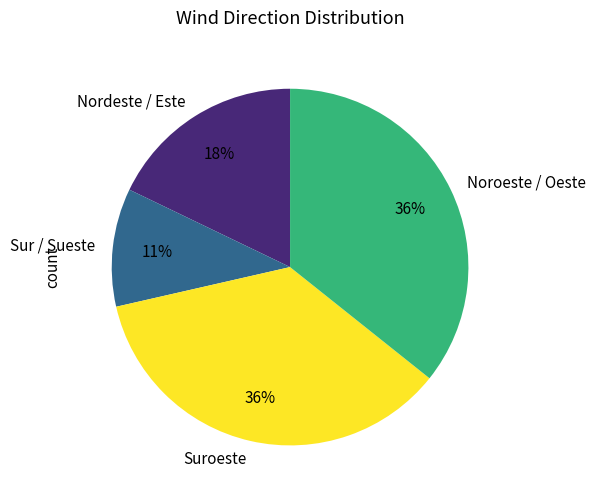

Which slice is the smallest?

Sur / Sueste